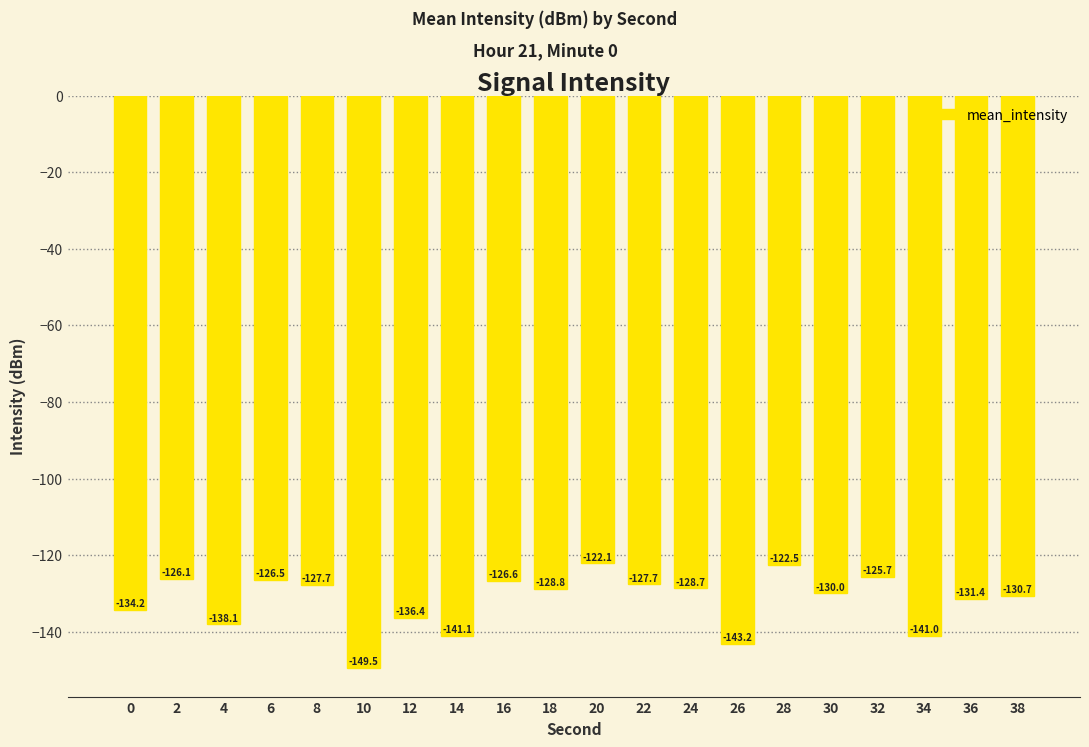

The value at 0 is -219.8. True or false?

False